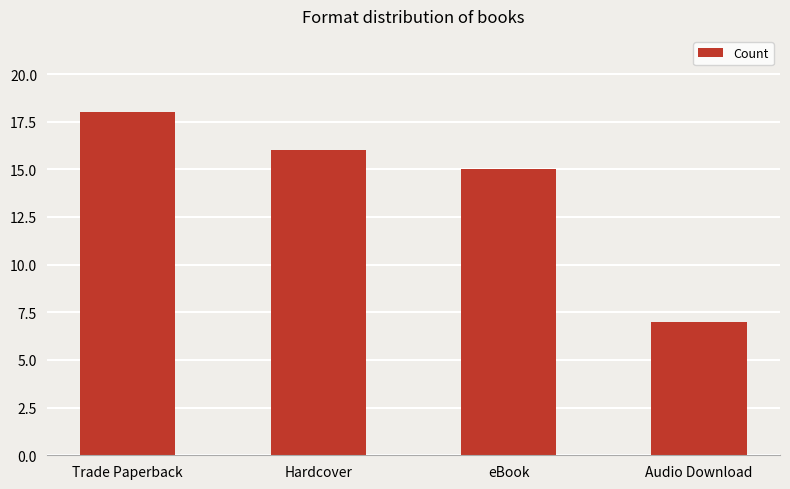

Rank the categories by value from highest to lowest.

Trade Paperback, Hardcover, eBook, Audio Download